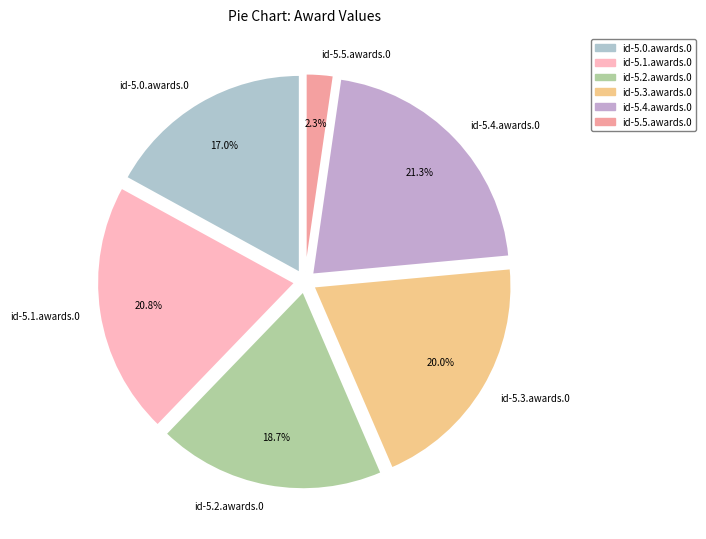

What is the smallest slice in the pie chart?

id-5.5.awards.0